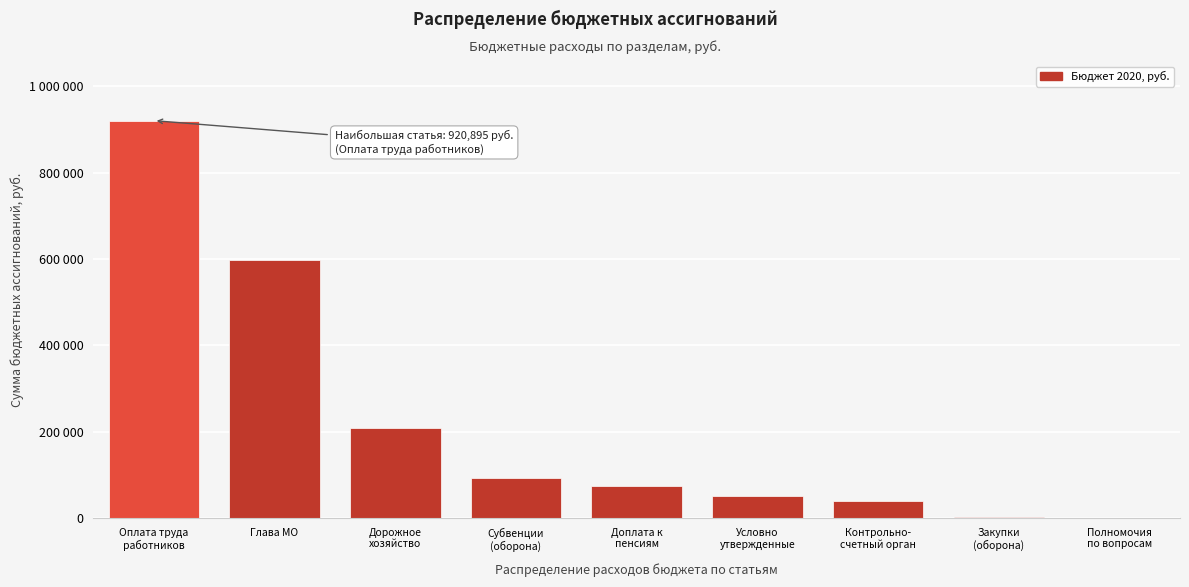

Are the bars horizontal?

No